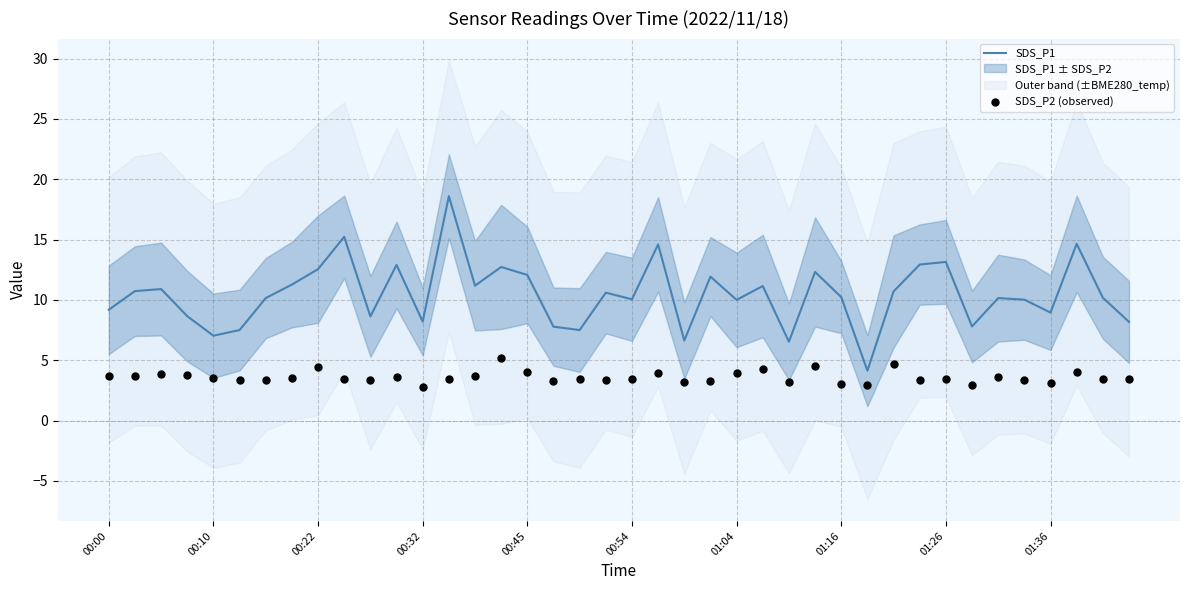

At which category is the sum across all series the highest?

13